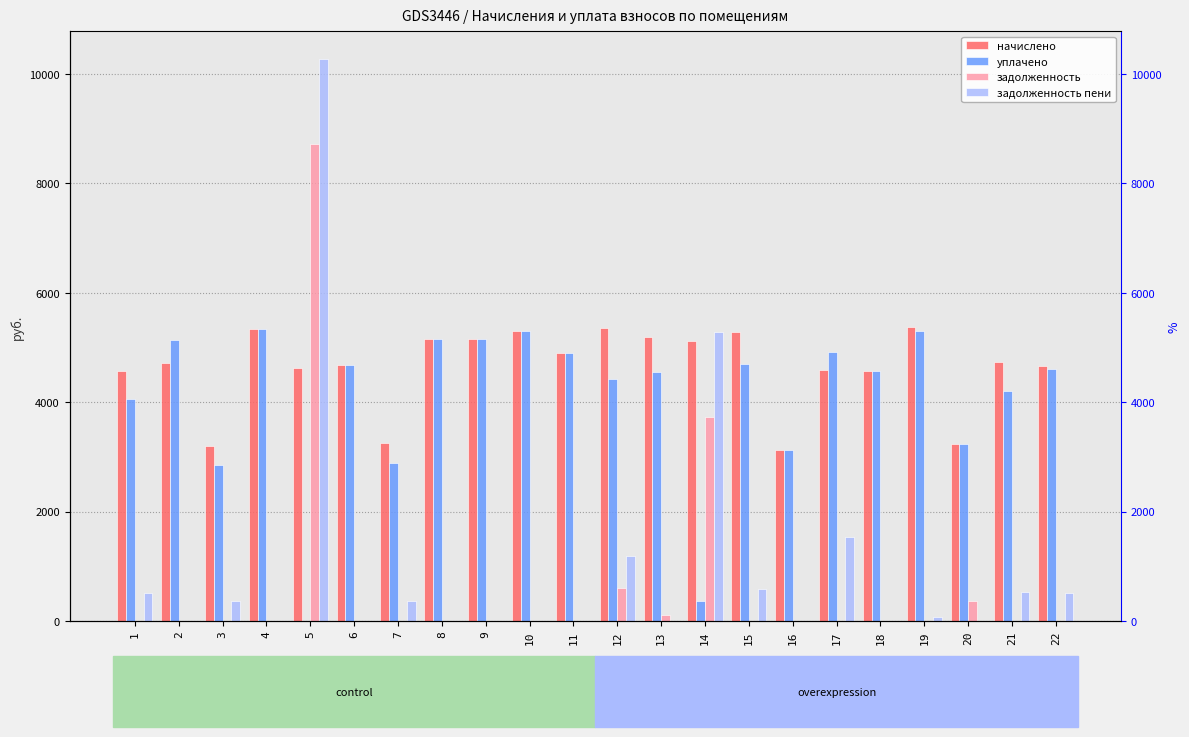

Is it true that задолженность equals 5221.9 at 15?

False